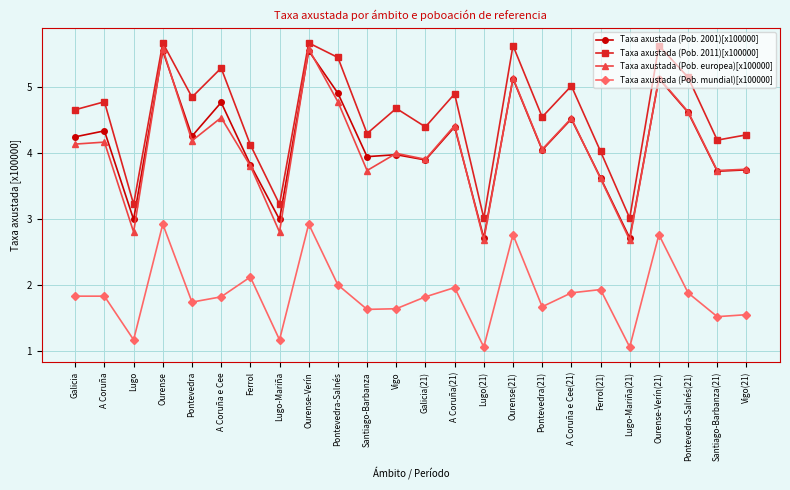

What is the sum of the Taxa axustada (Pob. 2001)[x100000] values at Santiago-Barbanza(21) and Ourense(21)?

8.8